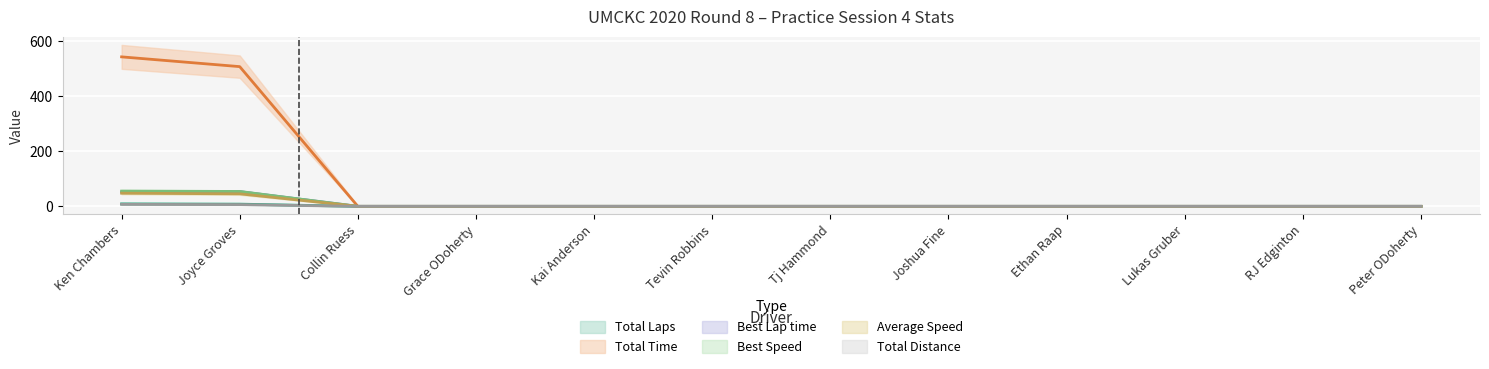

Count the number of data series in this chart.

6